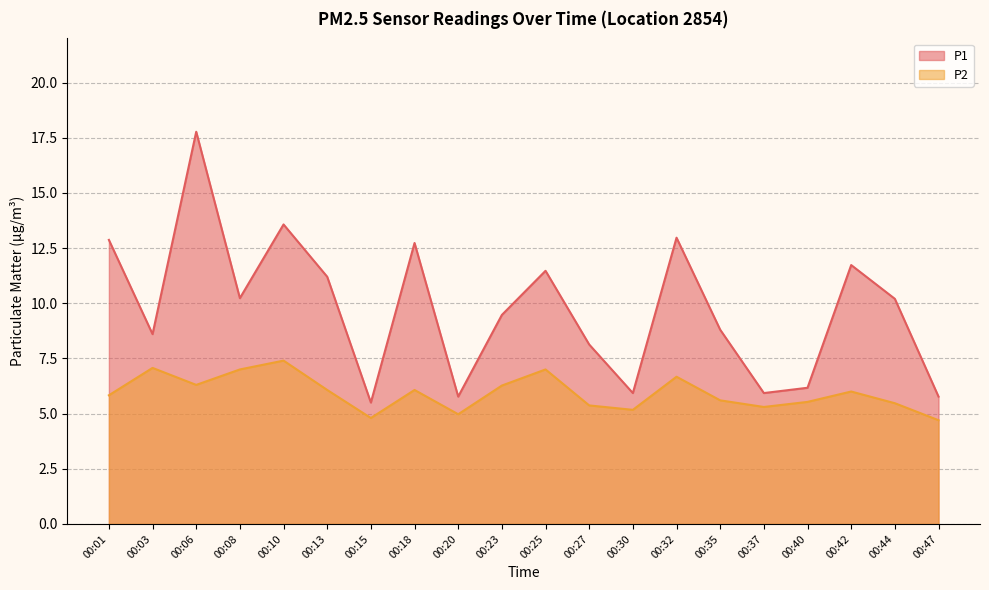

What is the approximate value of P1 at 00:42?

11.7